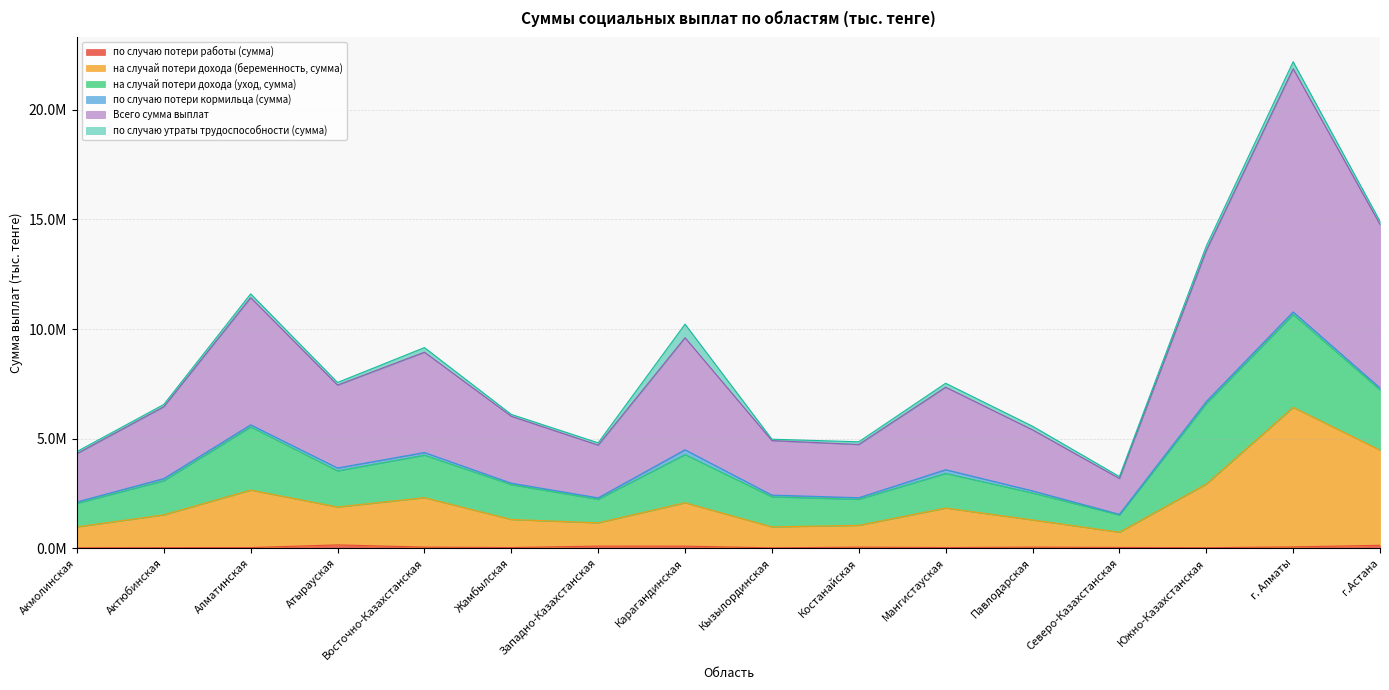

Where does the по случаю потери работы (сумма) series first go above 49323?

Атырауская